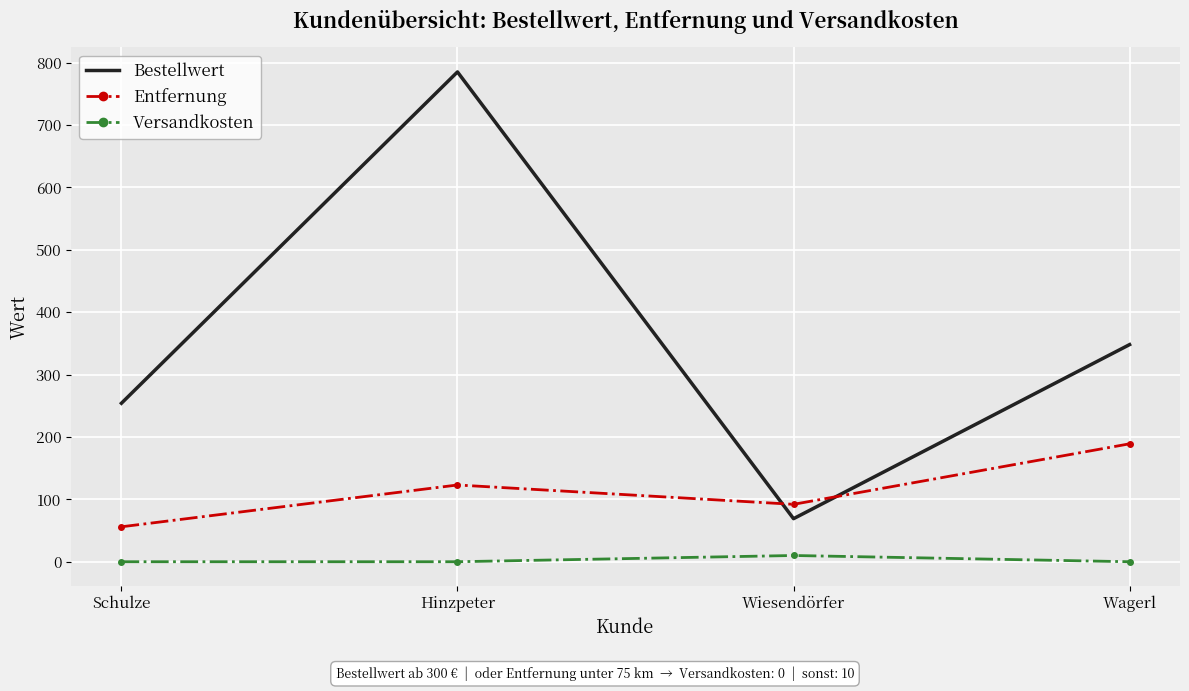

List the series in order of their overall mean, lowest first.

Versandkosten, Entfernung, Bestellwert